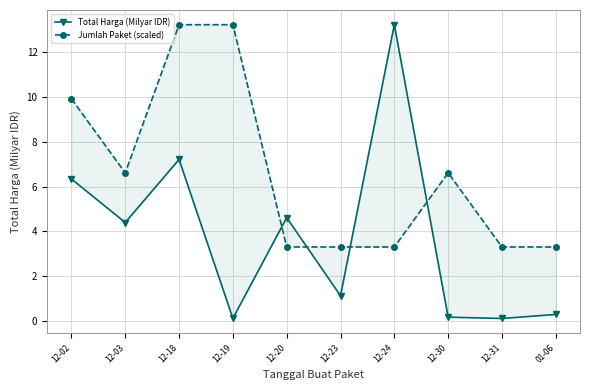

At how many categories does at least one series exceed 7?

4